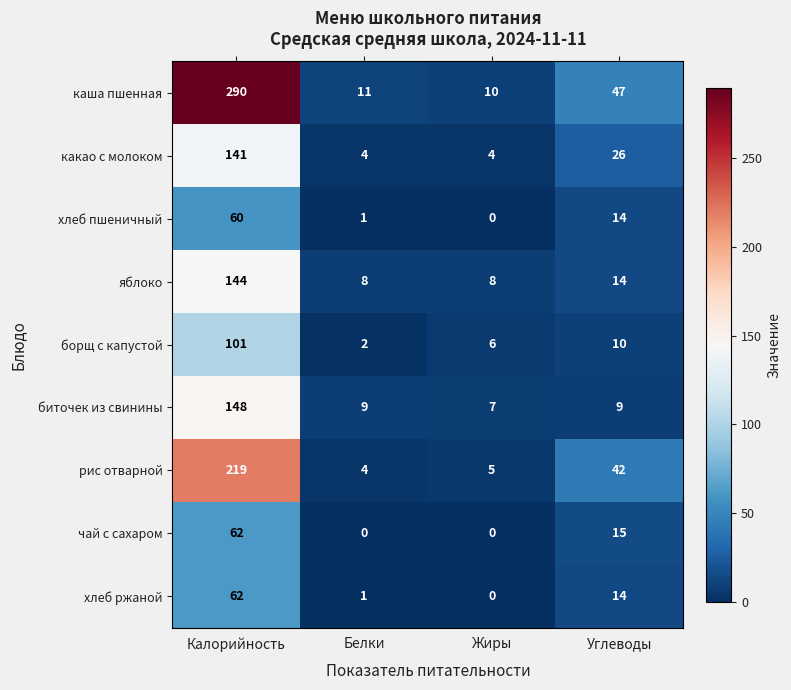

What is the greatest value displayed?

290